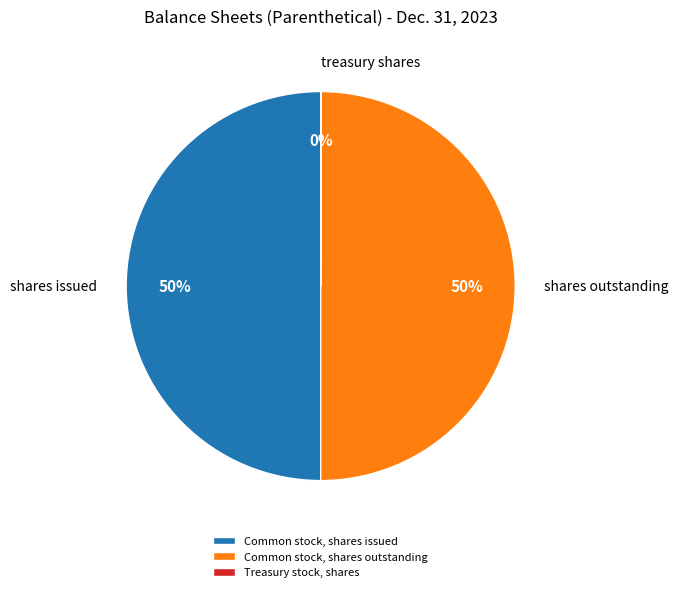

Combined, do Common stock, shares outstanding and Common stock, shares issued account for over 50%?

Yes